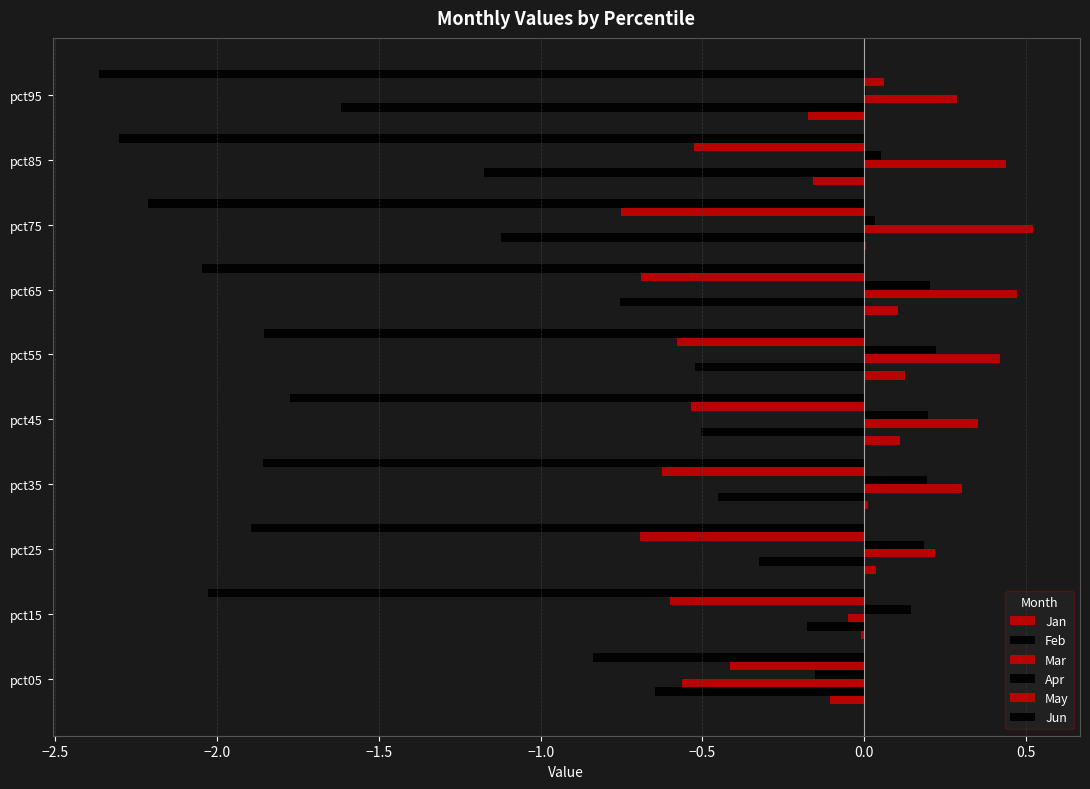

Count the number of data series in this chart.

6